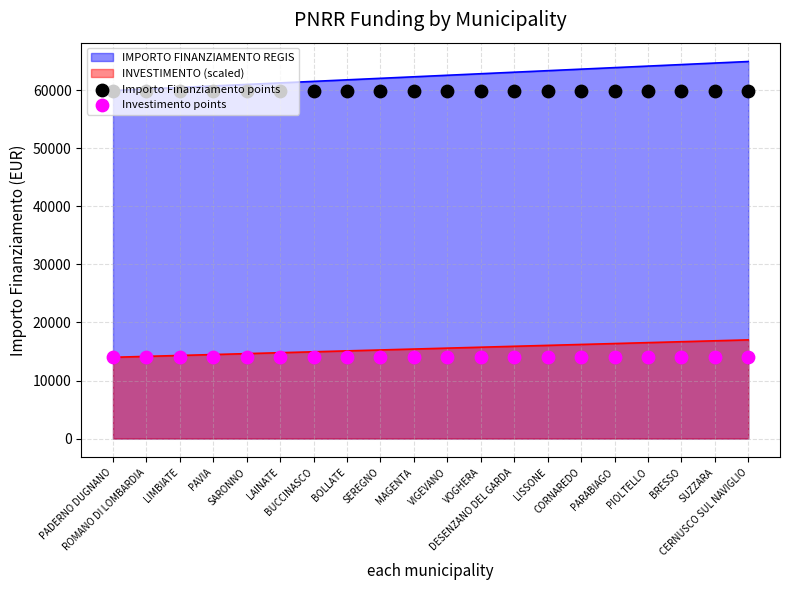

Is the value of Investimento points at VIGEVANO greater than the value of Importo Finanziamento points at BUCCINASCO?

No